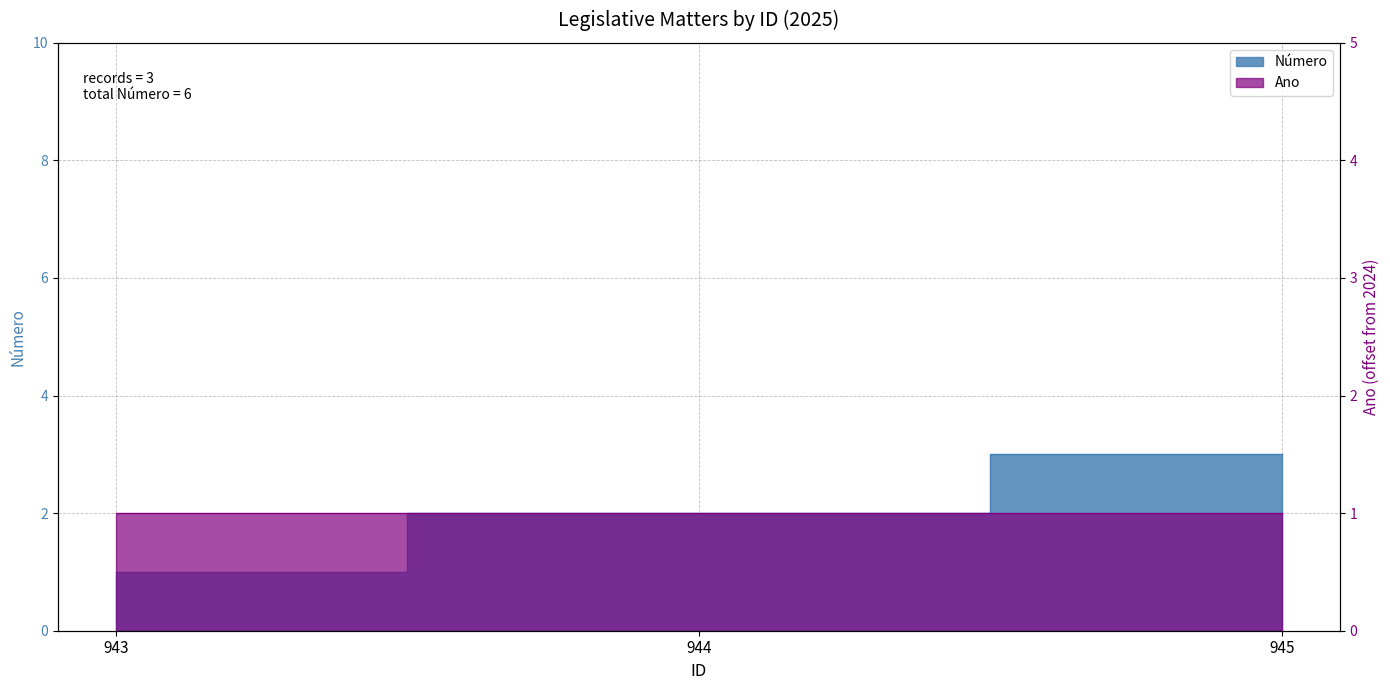

Reading left to right, extract all data points from this chart.

943=1	944=2	945=3